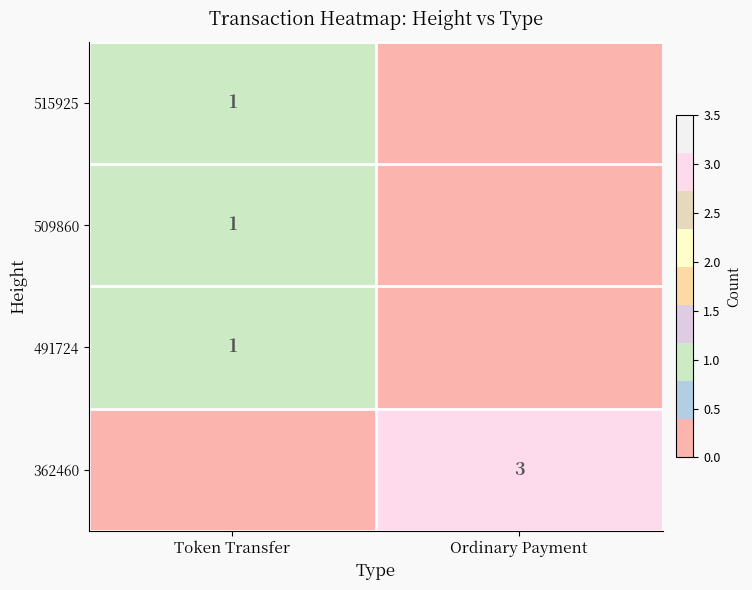

Count the number of data series in this chart.

4